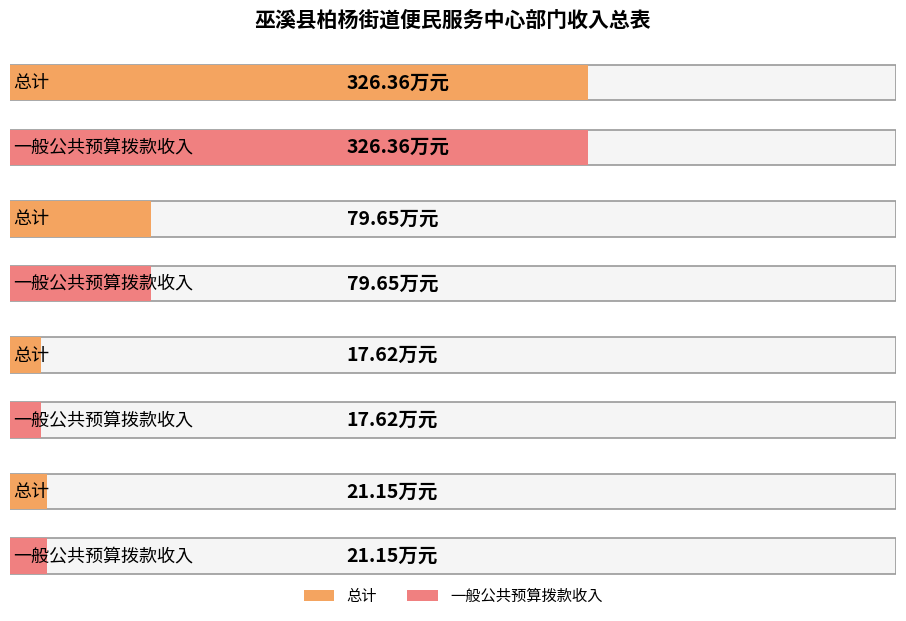

At how many categories does at least one series exceed 72?

2